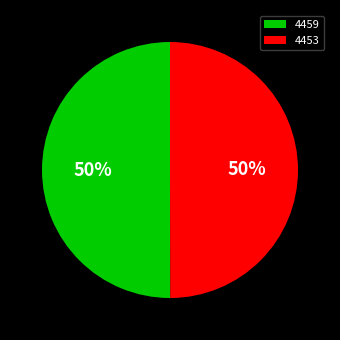

Count the number of slices in the pie.

2